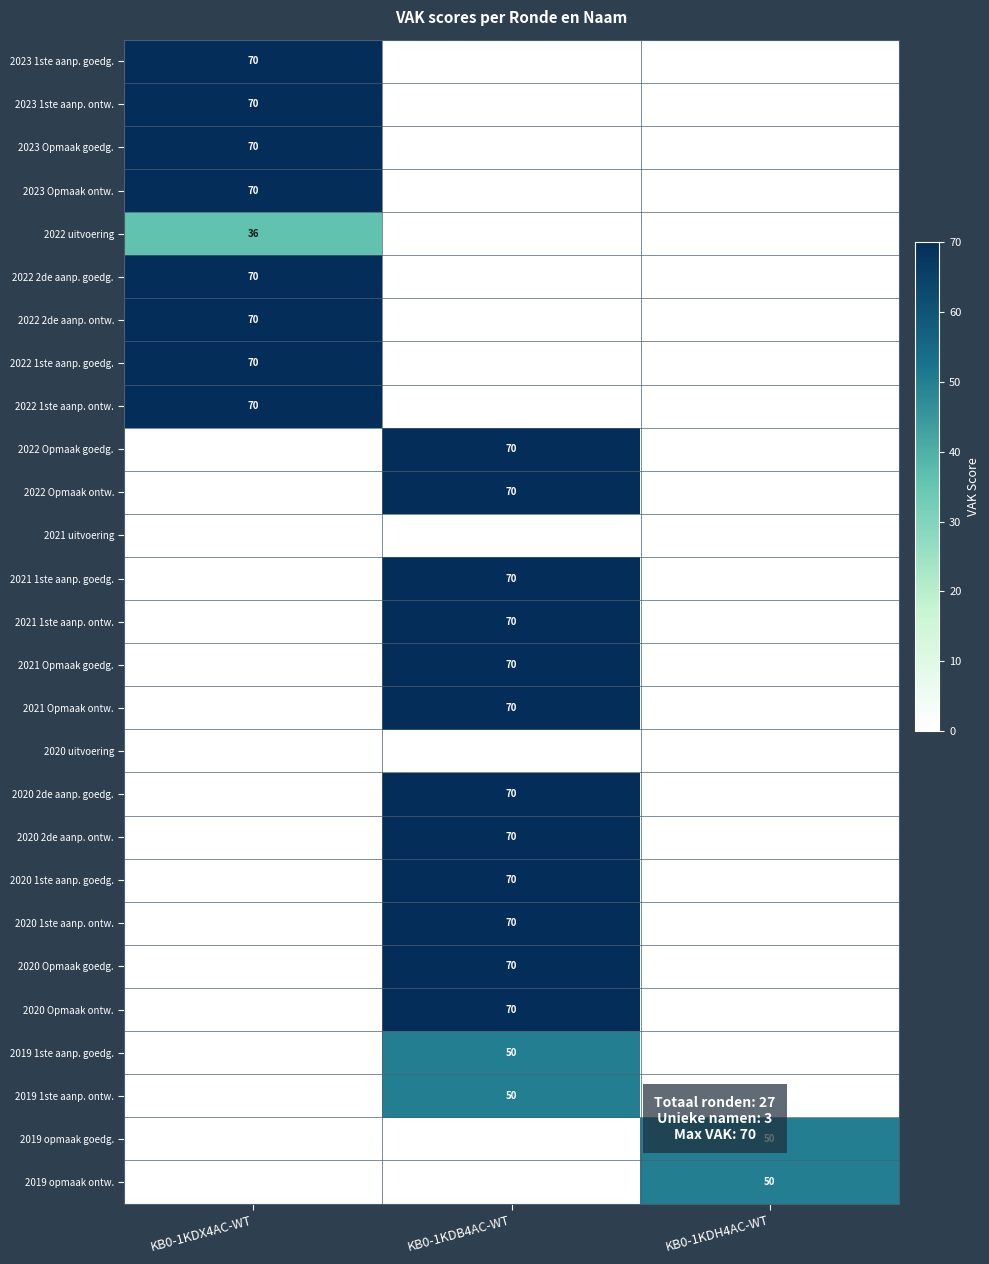

Is it true that 2023 1ste aanp. ontw. equals 49 at KB0-1KDX4AC-WT?

False